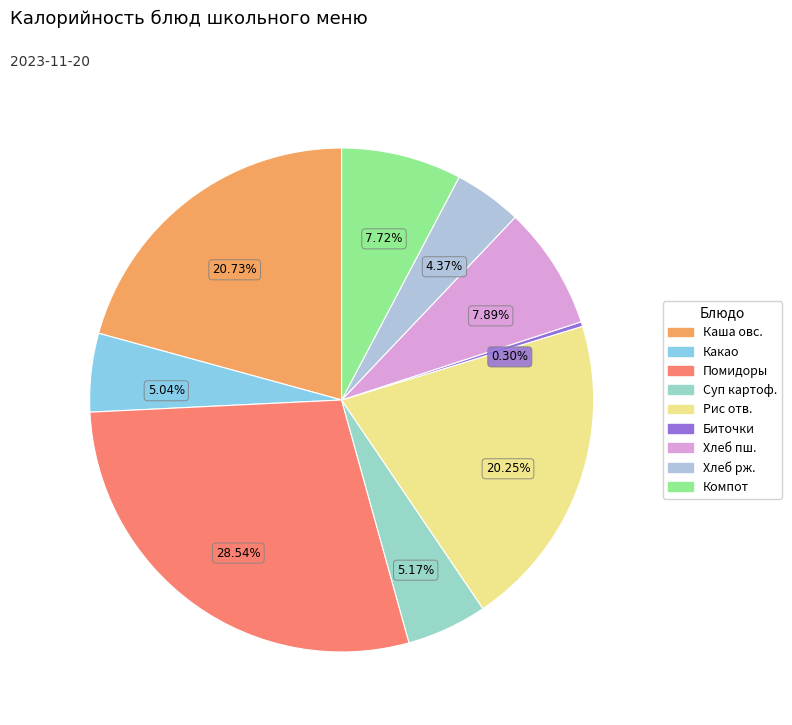

To the nearest percent, what percentage of the pie is Хлеб пшеничный порция?

8%